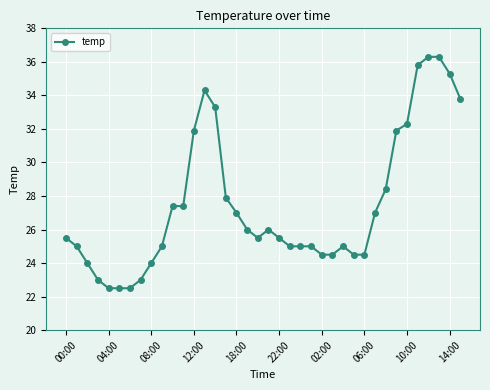

Is this an area chart (filled region under the line)?

No